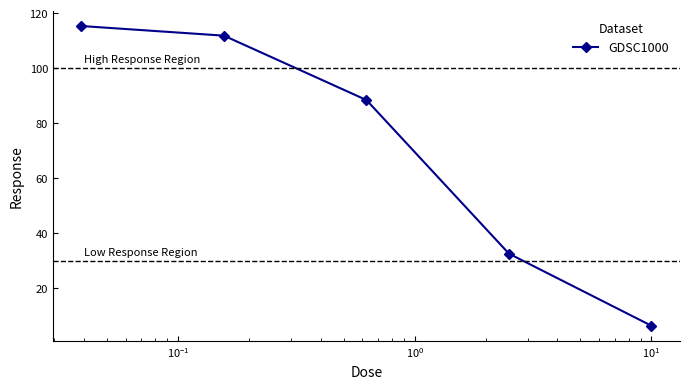

What is the difference between the maximum and minimum values?

109.0